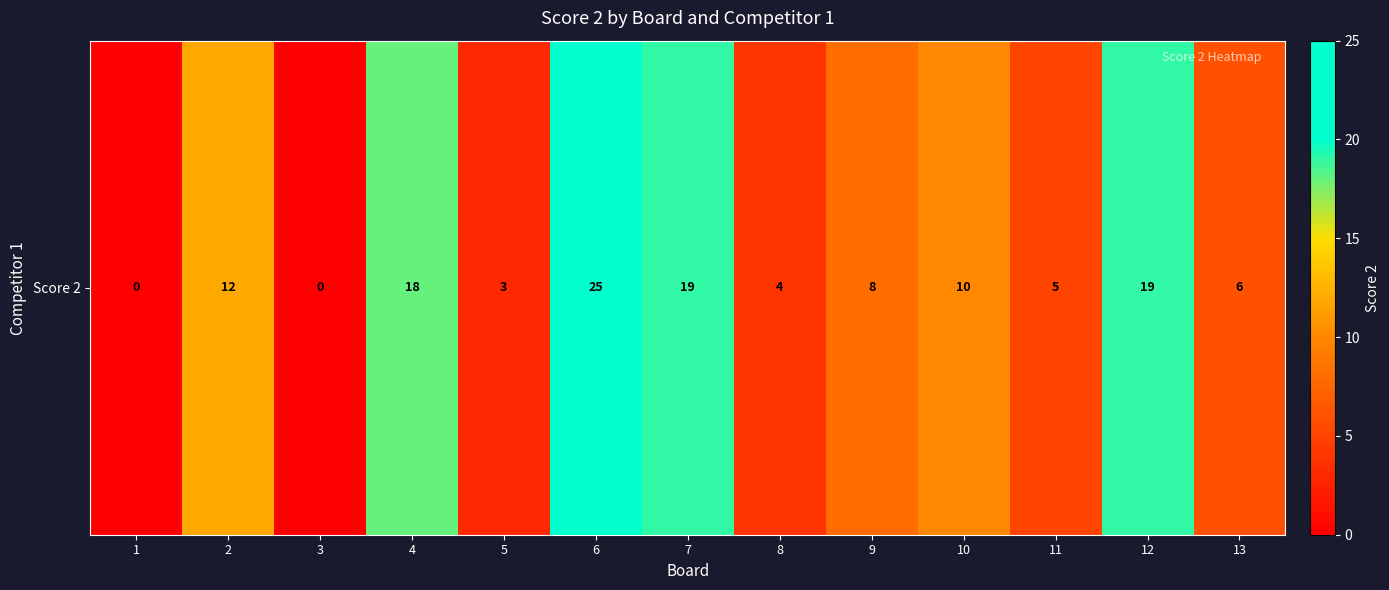

How many categories are shown in the chart?

13